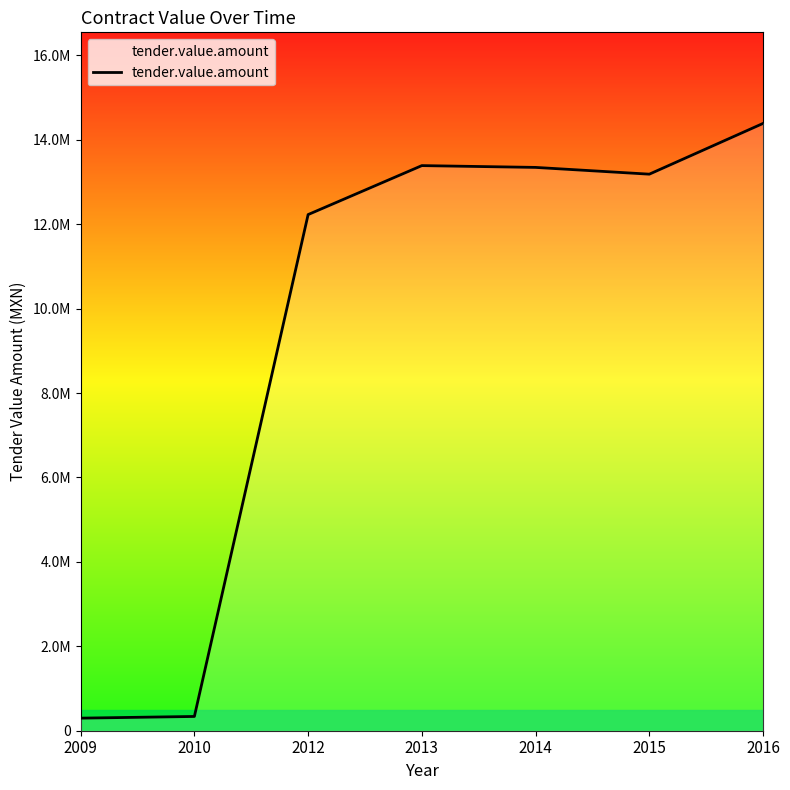

At which category does the data reach its first local valley?

2015